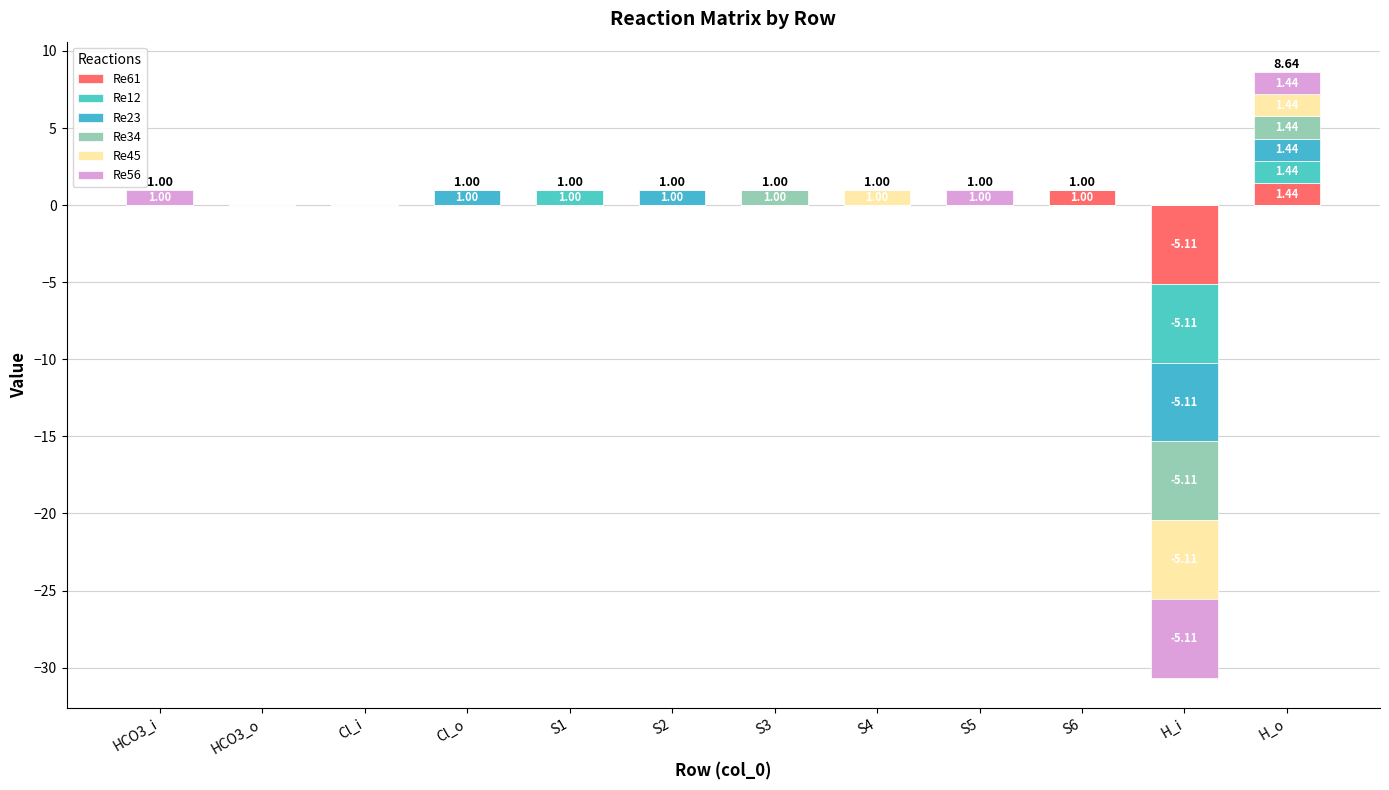

What is the difference between the Re45 values at H_o and S1?

1.4